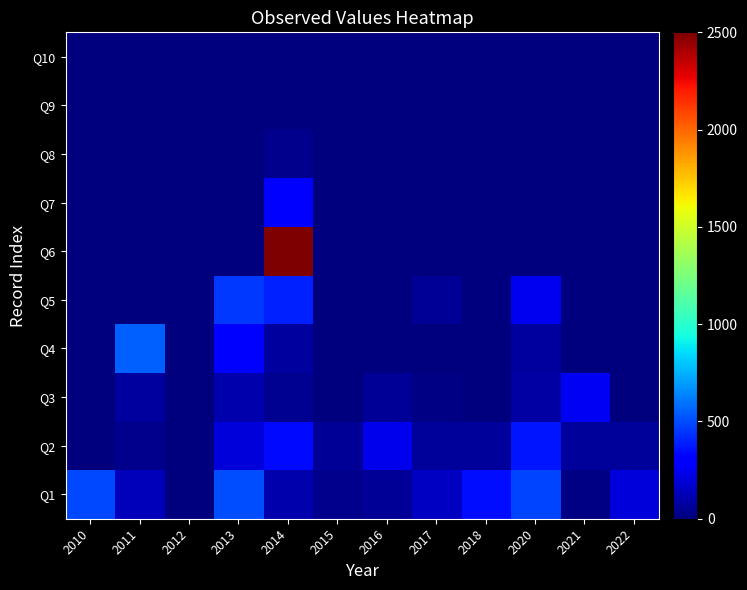

List the series in order of their peak value, highest first.

Q6, Q4, Q1, Q5, Q2, Q7, Q3, Q8, Q9, Q10